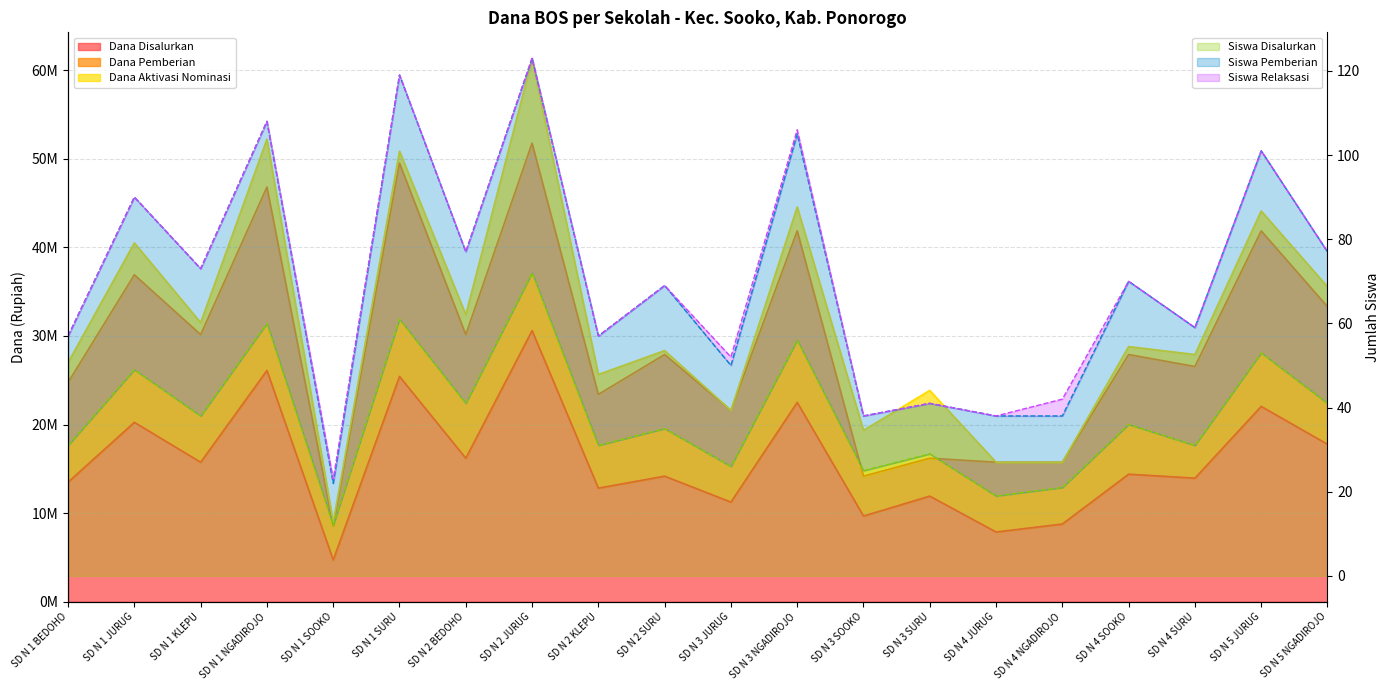

What is the highest value of the Siswa Pemberian series?

123